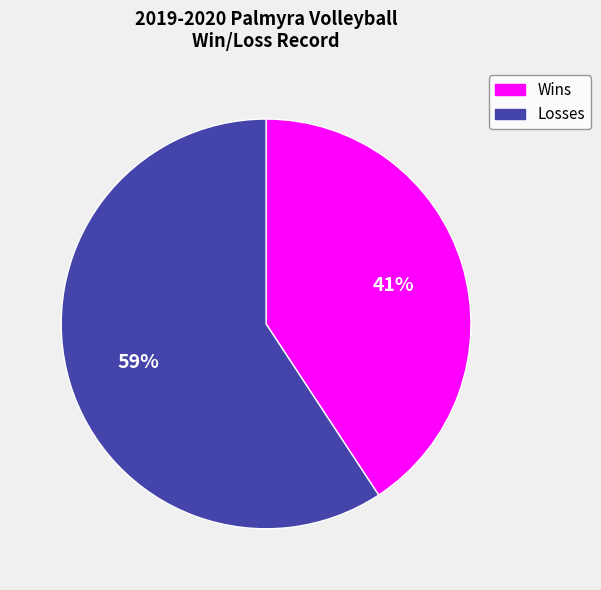

Rank the categories by value from lowest to highest.

Wins, Losses